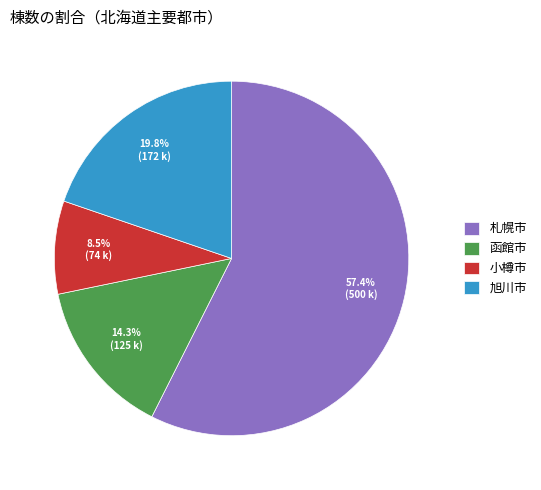

Rank the categories by value from highest to lowest.

札幌市, 旭川市, 函館市, 小樽市